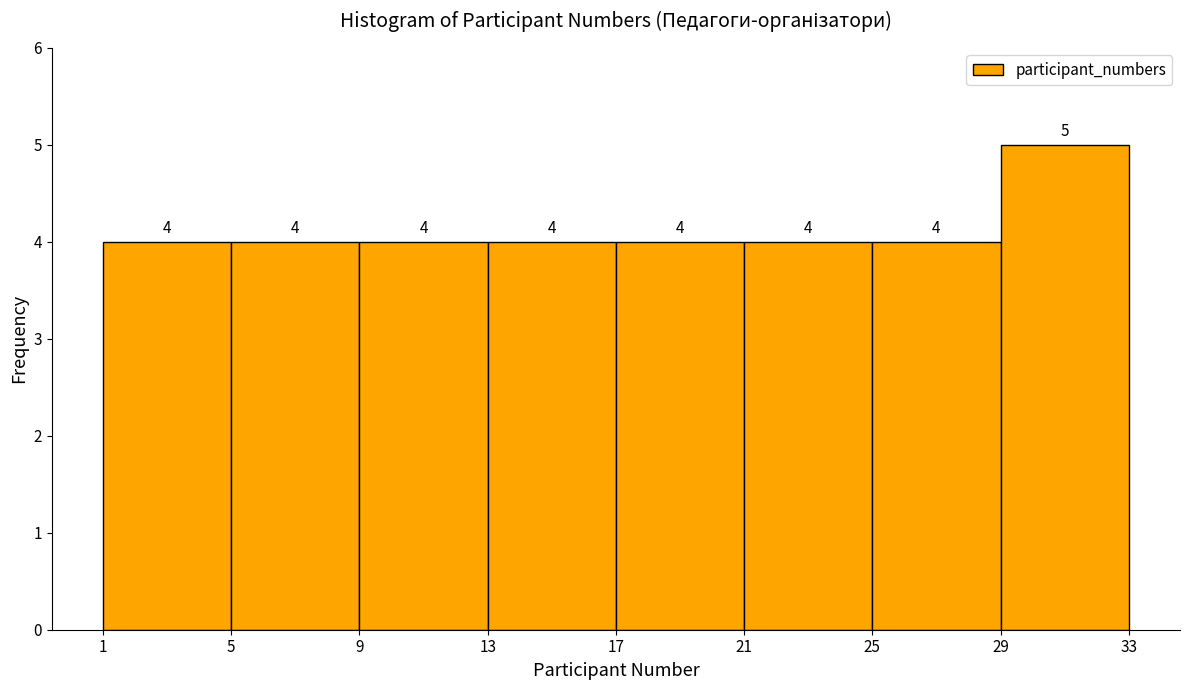

Which range on the x-axis has the tallest bar?

29 to 33